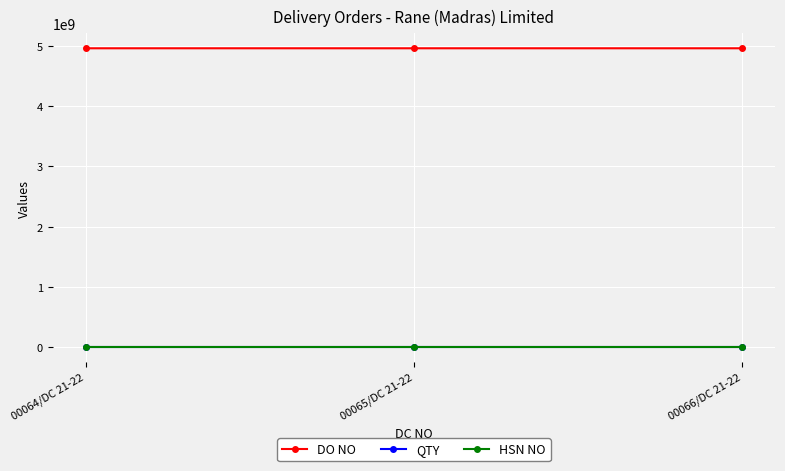

At how many categories does at least one series exceed 1793597720?

3